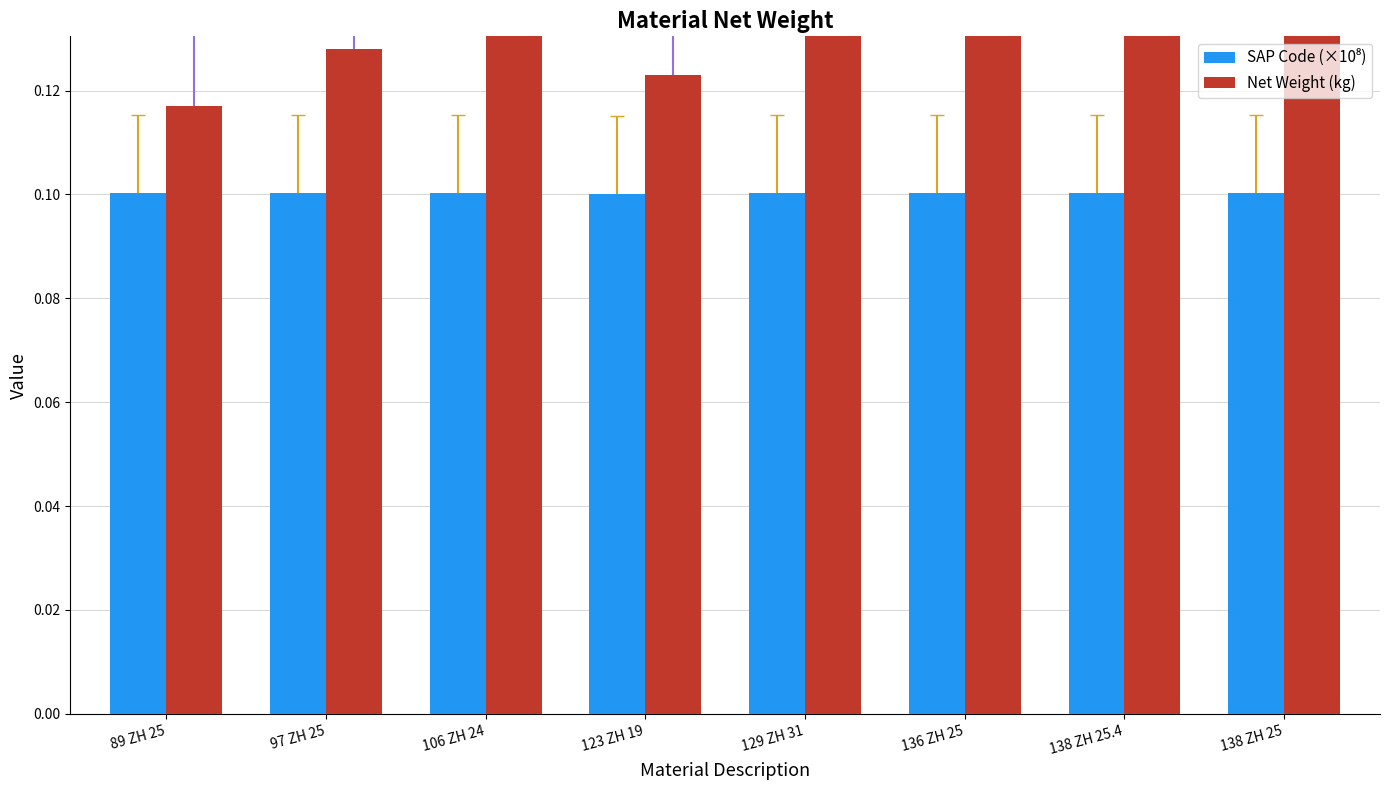

Which series has the largest range (max minus min)?

Net Weight (kg)